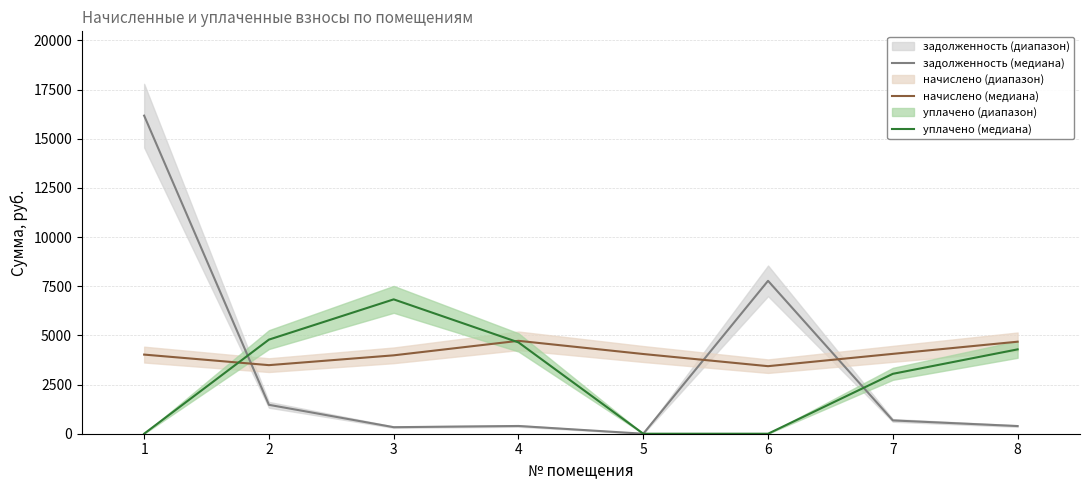

What is the sum of all задолженность (медиана) values?

27215.7